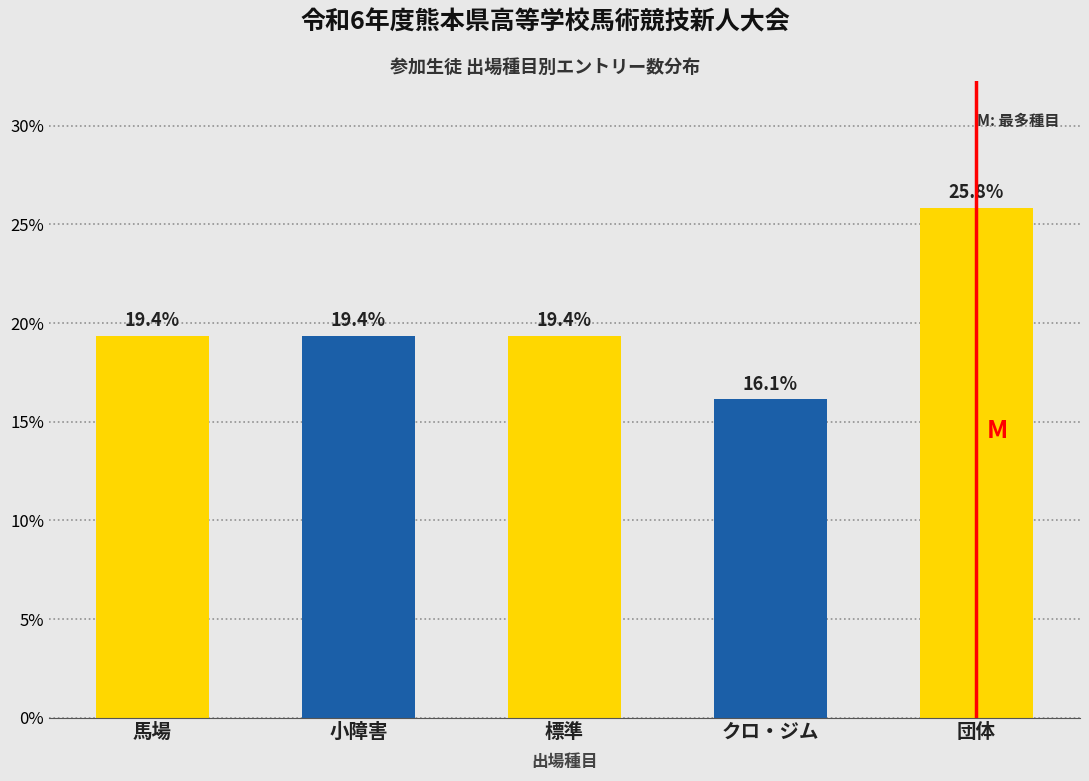

Reading left to right, list all the values displayed in this chart.

19.4	19.4	19.4	16.1	25.8